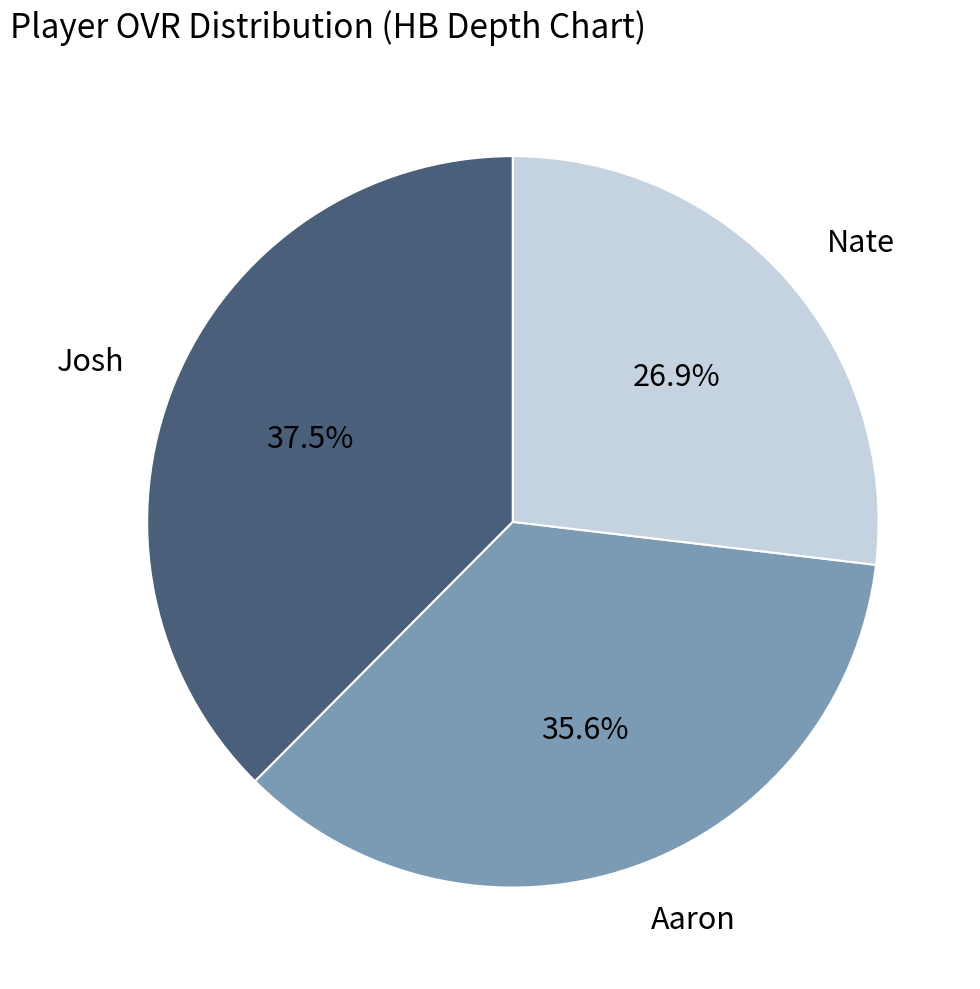

Which has a higher value, Josh or Nate?

Josh